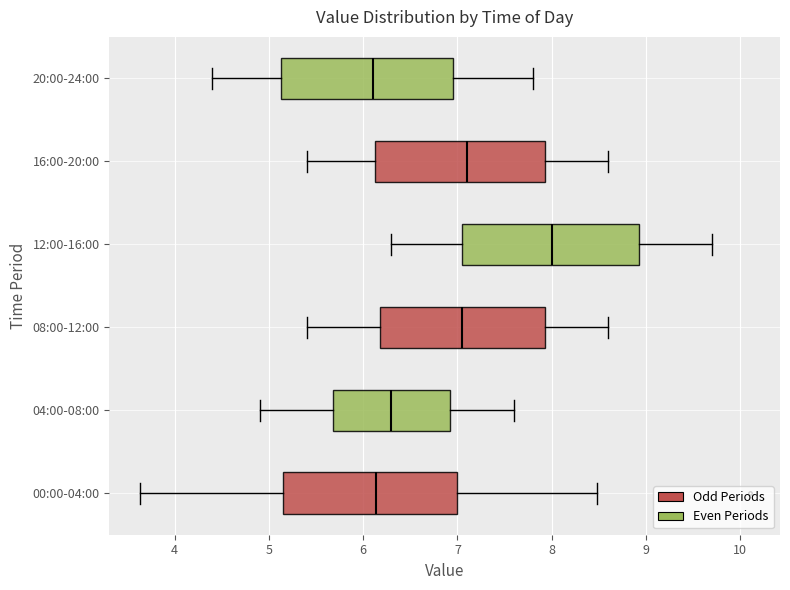

Reading bottom to top, transcribe this box plot: for each box, give where its median line is, the range the box spans, and where its two whiskers end, as read against the x-axis. The values are not printed on the chart, so give them approximately, as read against the axis.

00:00-04:00: median 6.1, box 5.1 to 7.0, whiskers 3.6 to 8.5
04:00-08:00: median 6.3, box 5.7 to 6.9, whiskers 4.9 to 7.6
08:00-12:00: median 7.1, box 6.2 to 7.9, whiskers 5.4 to 8.6
12:00-16:00: median 8.0, box 7.1 to 8.9, whiskers 6.3 to 9.7
16:00-20:00: median 7.1, box 6.1 to 7.9, whiskers 5.4 to 8.6
20:00-24:00: median 6.1, box 5.1 to 7.0, whiskers 4.4 to 7.8